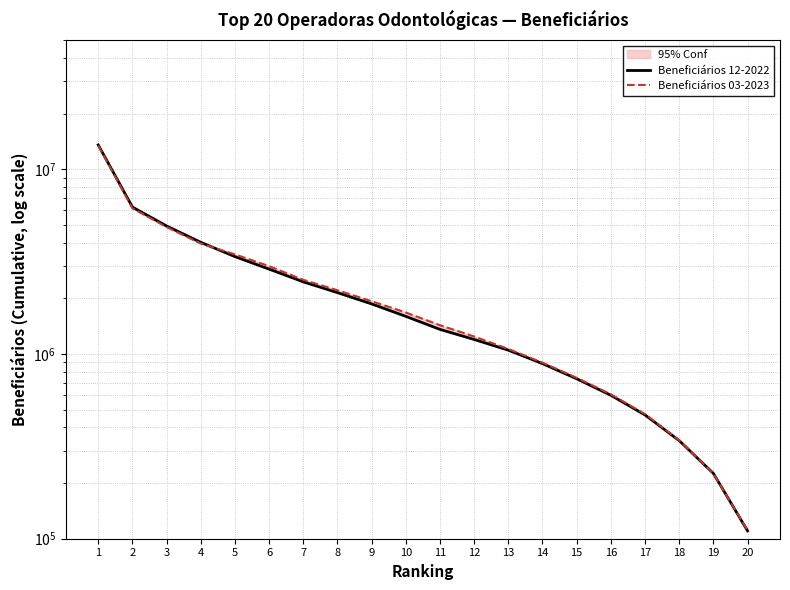

What is the value of the Beneficiários 12-2022 point at the 13th from the left?

1048087